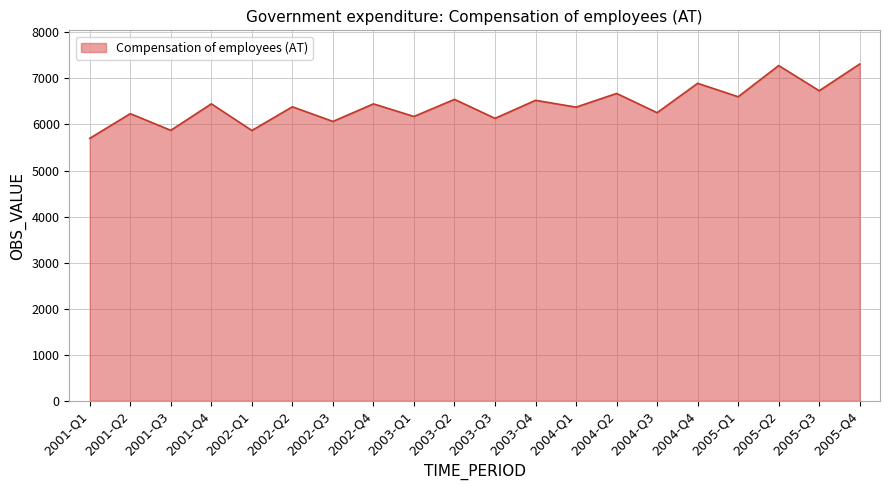

Does the chart display data point markers on the line(s)?

No